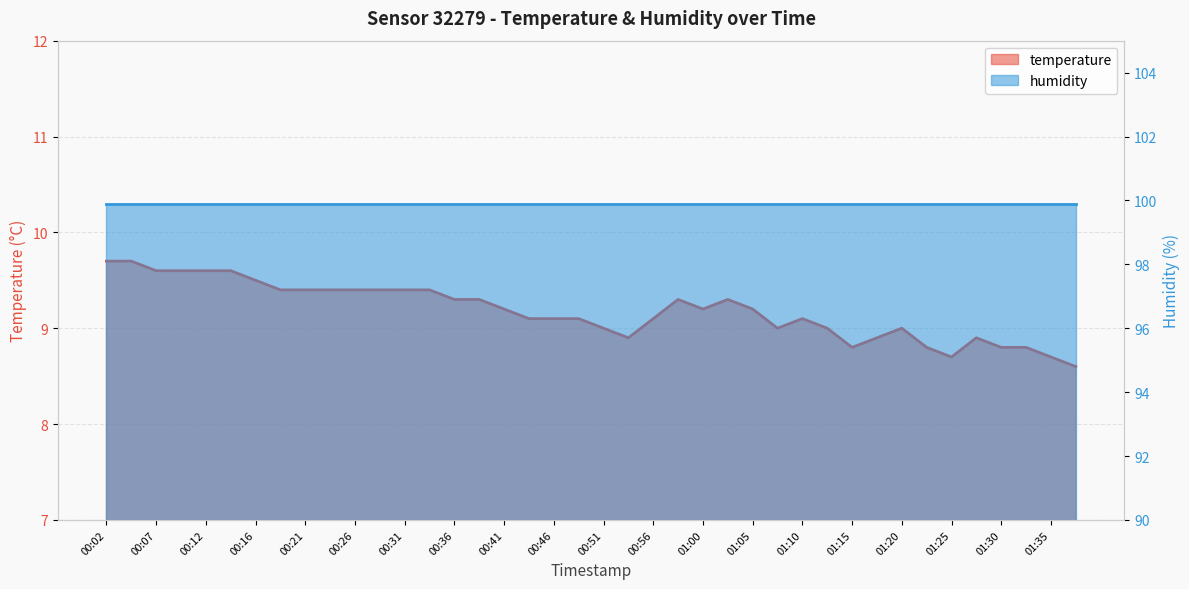

How many points are lower than both their immediate neighbors (excluding endpoints)?

5